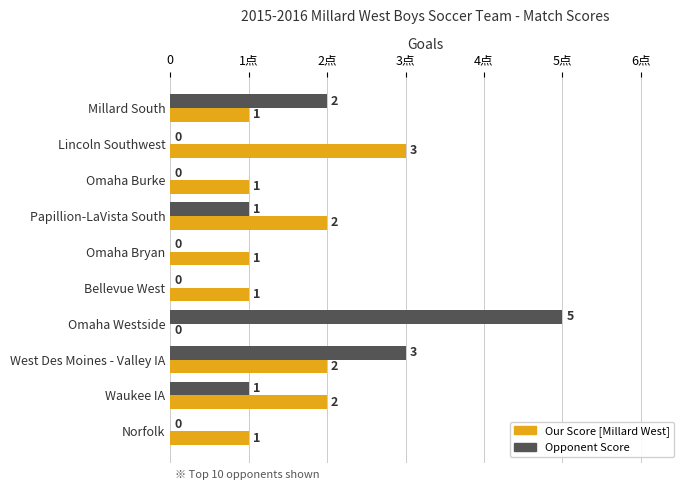

Reading left to right, extract all data points from this chart.

Our Score: 1	3	1	2	1	1	0	2	2	1
Opponent Score: 2	0	0	1	0	0	5	3	1	0